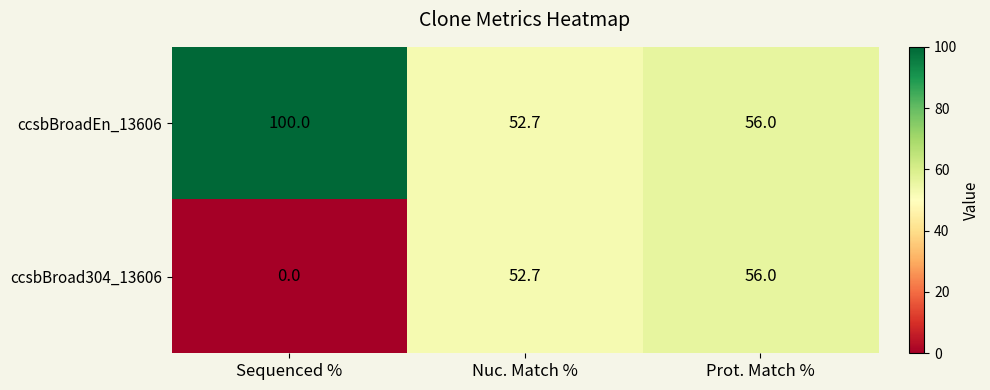

Reading left to right, list all the values displayed in this chart.

ccsbBroadEn_13606: Sequenced %=100.0	Nuc. Match %=52.7	Prot. Match %=56.0
ccsbBroad304_13606: Sequenced %=0.0	Nuc. Match %=52.7	Prot. Match %=56.0